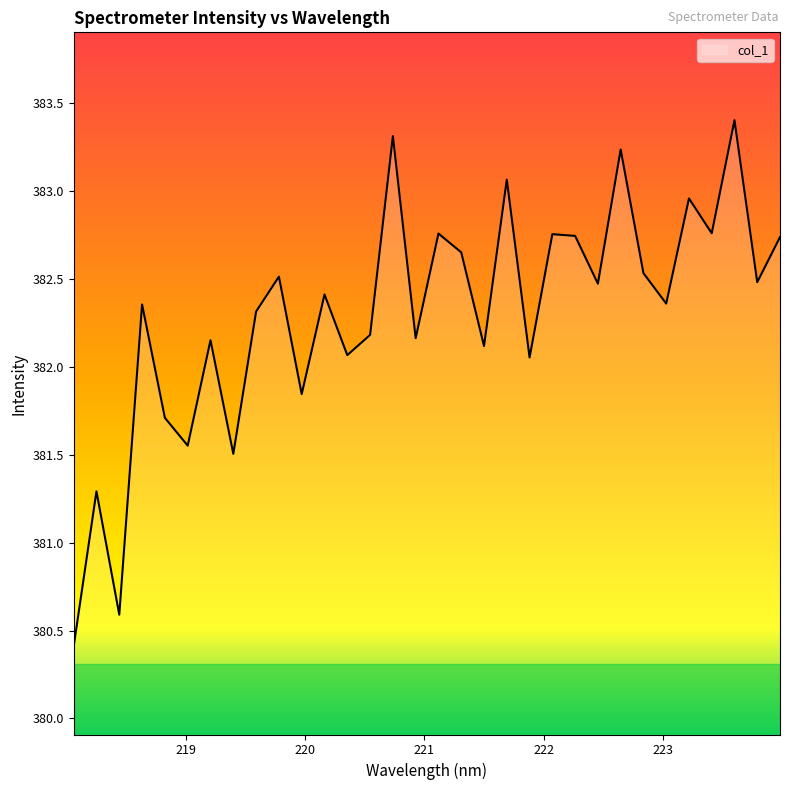

How many lines are shown in the chart?

1